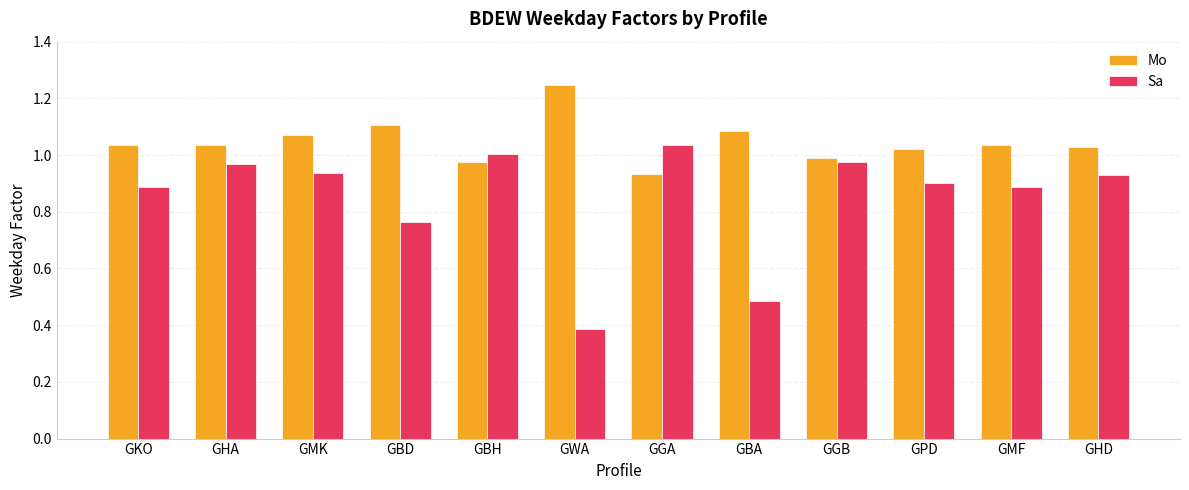

What are all the series names shown in the legend?

Mo, Sa